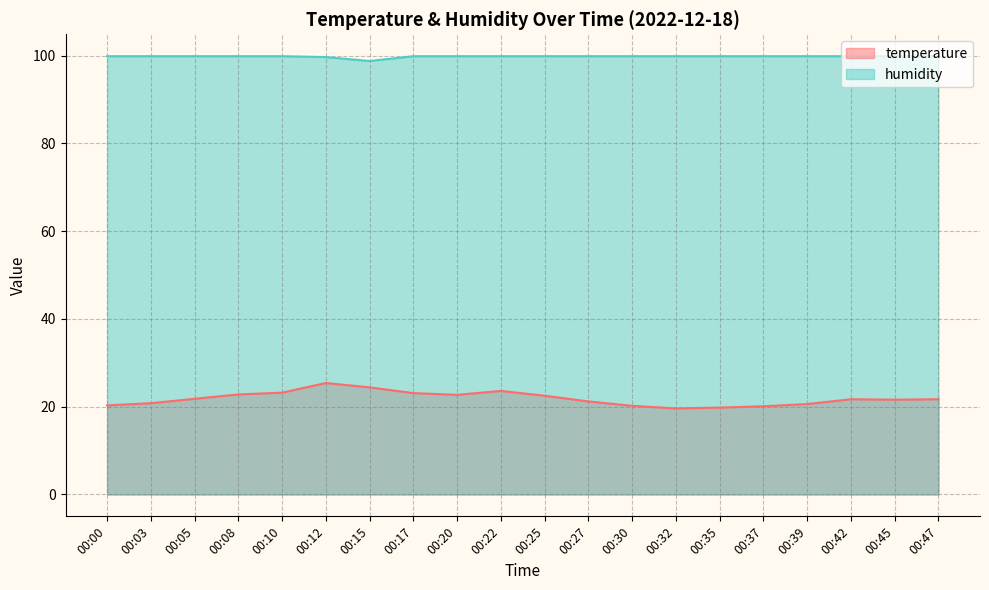

Which series has the largest range (max minus min)?

temperature